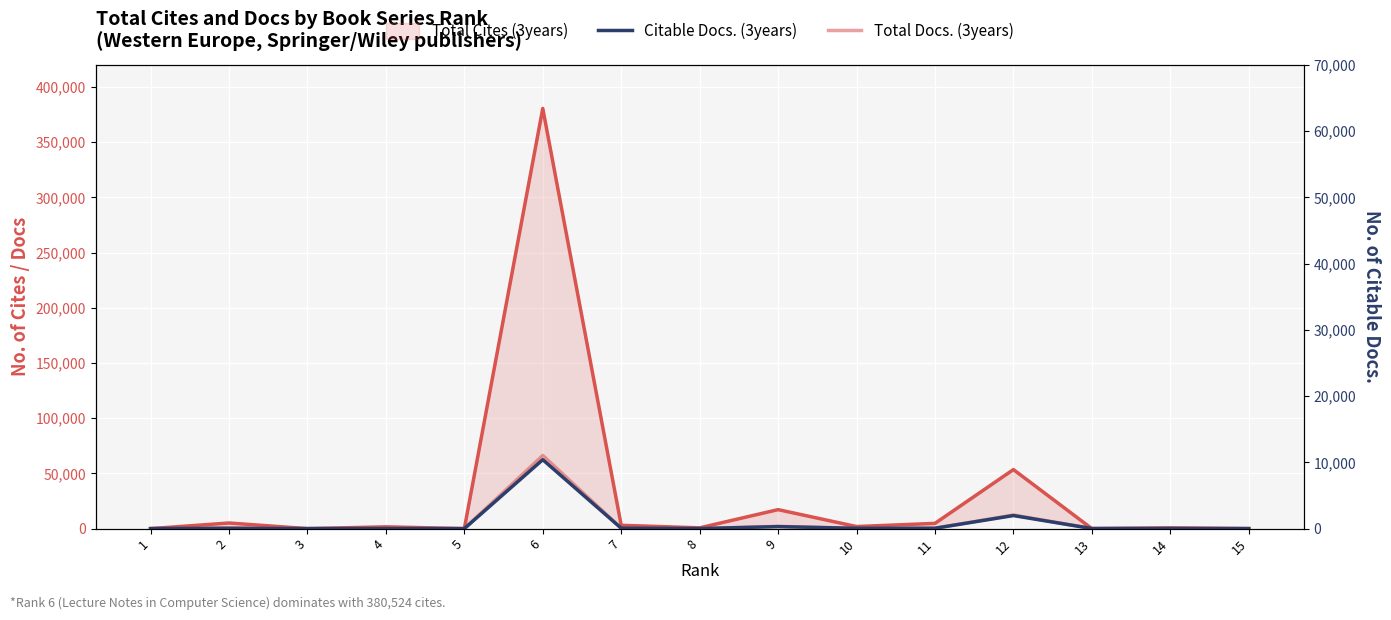

Reading left to right, extract all data points from this chart.

Total Cites (3years): 1=0	2=5091	3=0	4=1616	5=0	6=380524	7=3013	8=703	9=17202	10=1873	11=4762	12=53470	13=0	14=687	15=38
Citable Docs. (3years): 1=49	2=234	3=25	4=51	5=10	6=62444	7=384	8=36	9=1822	10=257	11=340	12=11846	13=75	14=106	15=20
Total Docs. (3years): 1=20	2=853	3=28	4=75	5=8	6=66265	7=442	8=37	9=2027	10=273	11=370	12=12297	13=83	14=108	15=20